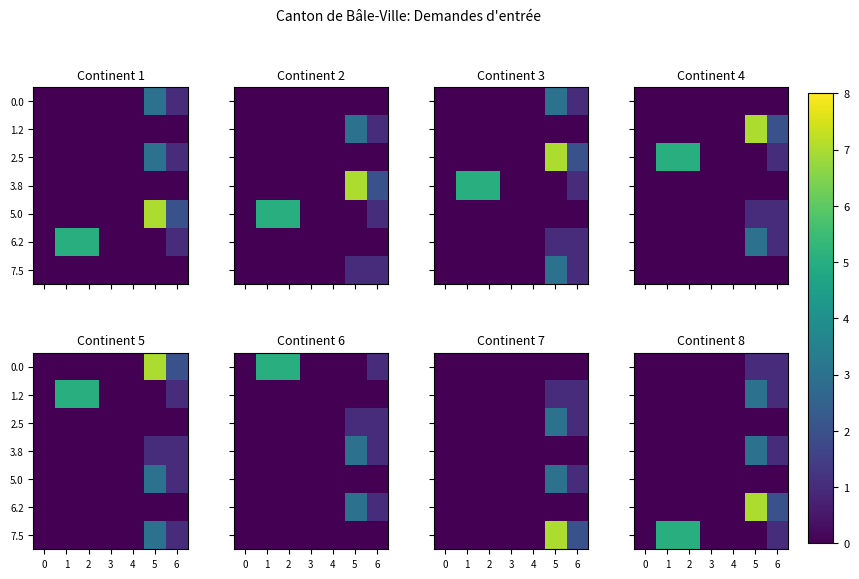

What is the sum of the row_5 values at 5 and 4?

7